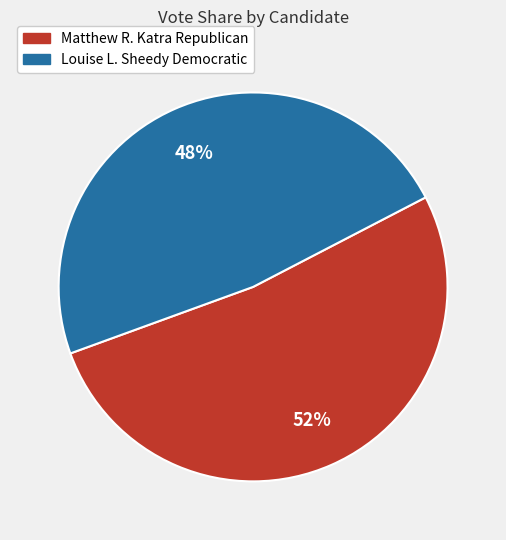

Is there any slice that represents more than half of the pie?

Yes